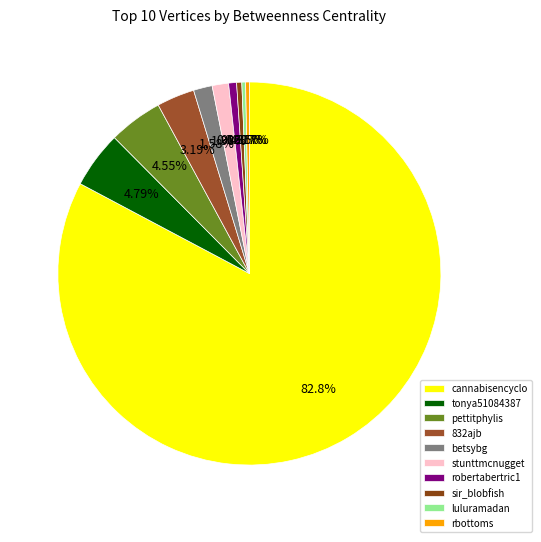

True or false: tonya51084387 accounts for 15% of the total.

False